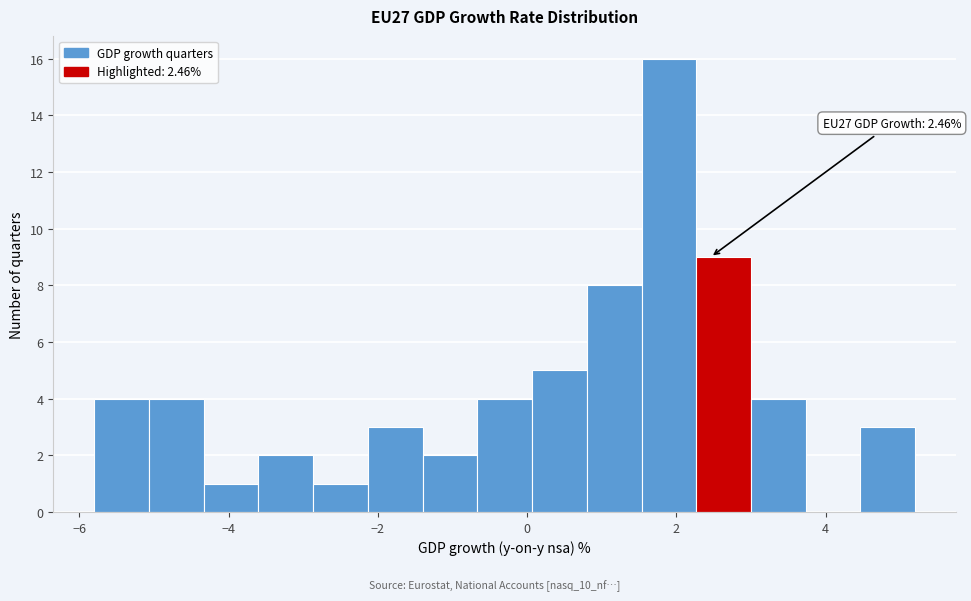

Around what value on the x-axis is the tallest bar? Give the approximate position of its centre, as read against the axis.

2.0